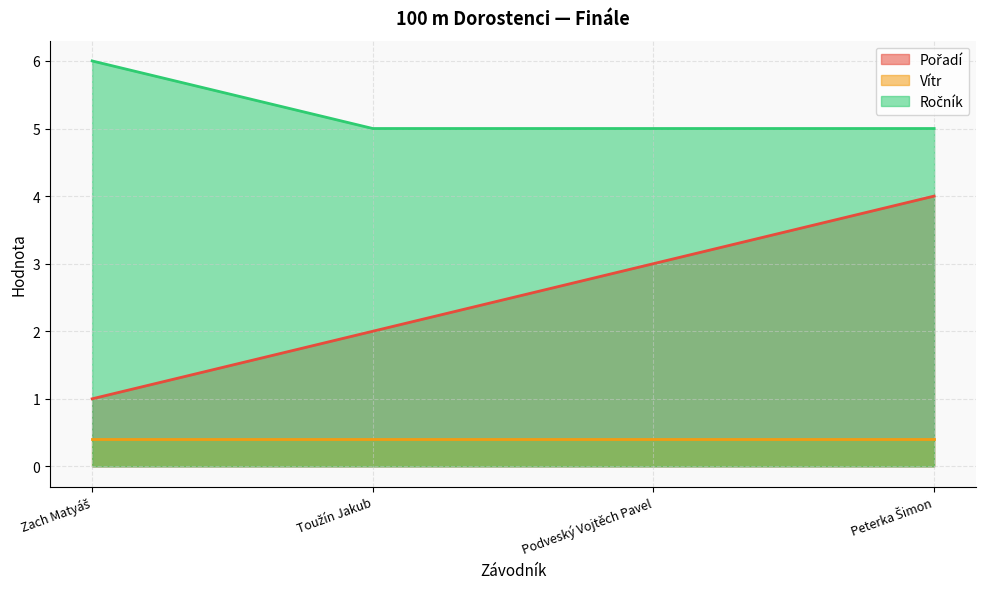

At how many categories does at least one series exceed 1?

4